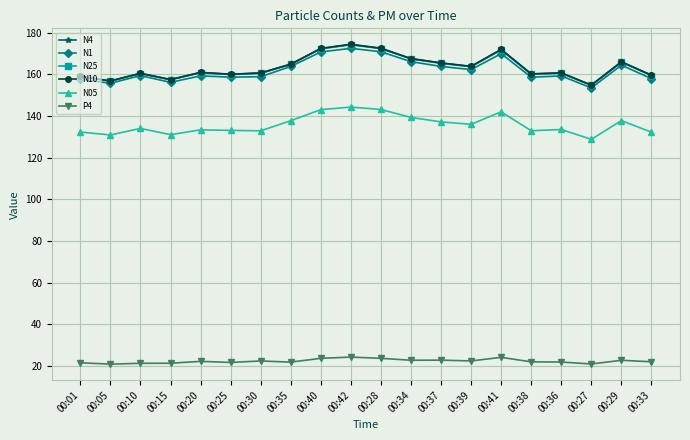

What is the difference between the maximum and minimum values in the P4 series?

3.4